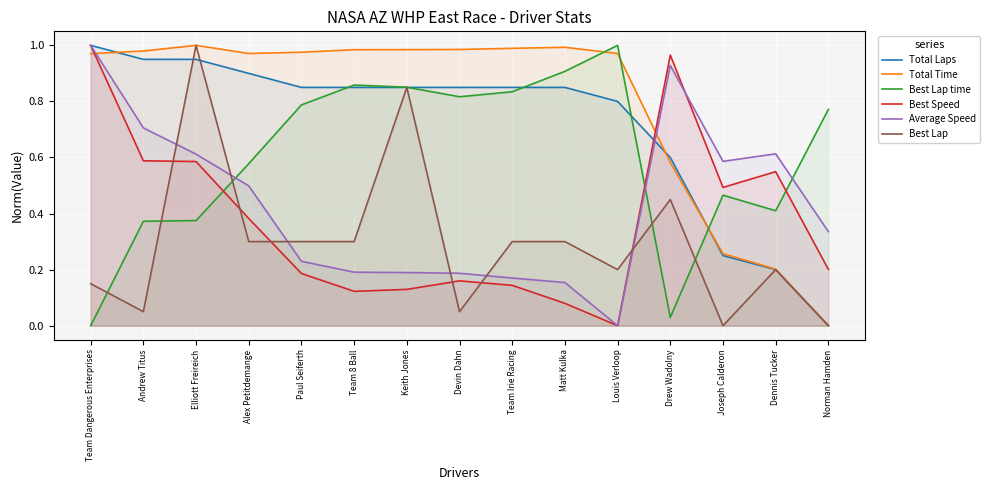

What are all the series names shown in the legend?

Total Laps, Total Time, Best Lap time, Best Speed, Average Speed, Best Lap